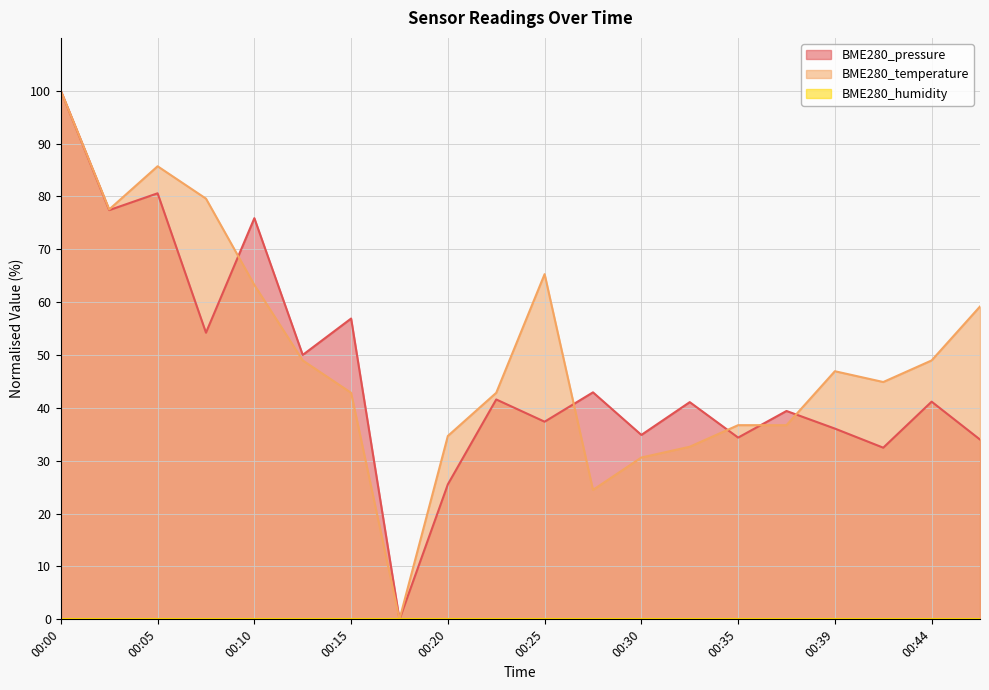

Which series has the largest total across all categories?

BME280_temperature